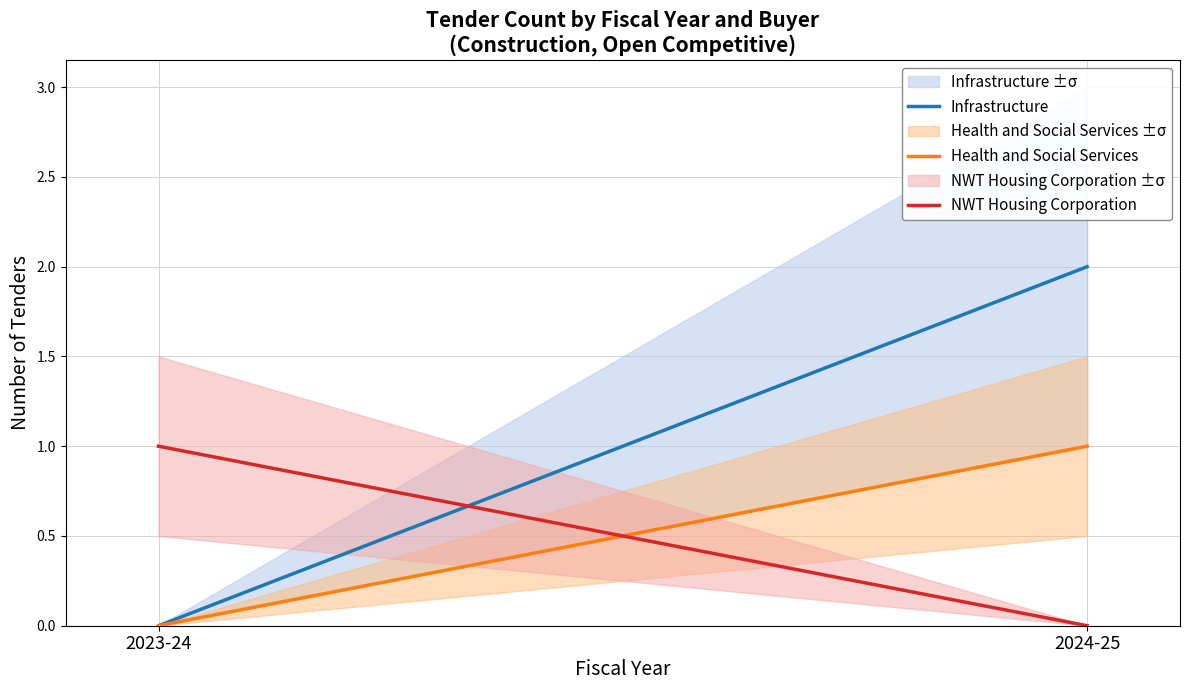

Is the value of Infrastructure at 2024-25 greater than the value of NWT Housing Corporation at 2024-25?

Yes